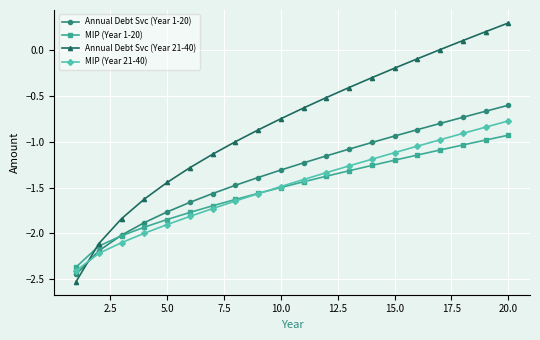

What are all the series names shown in the legend?

Annual Debt Svc (Year 1-20), MIP (Year 1-20), Annual Debt Svc (Year 21-40), MIP (Year 21-40)